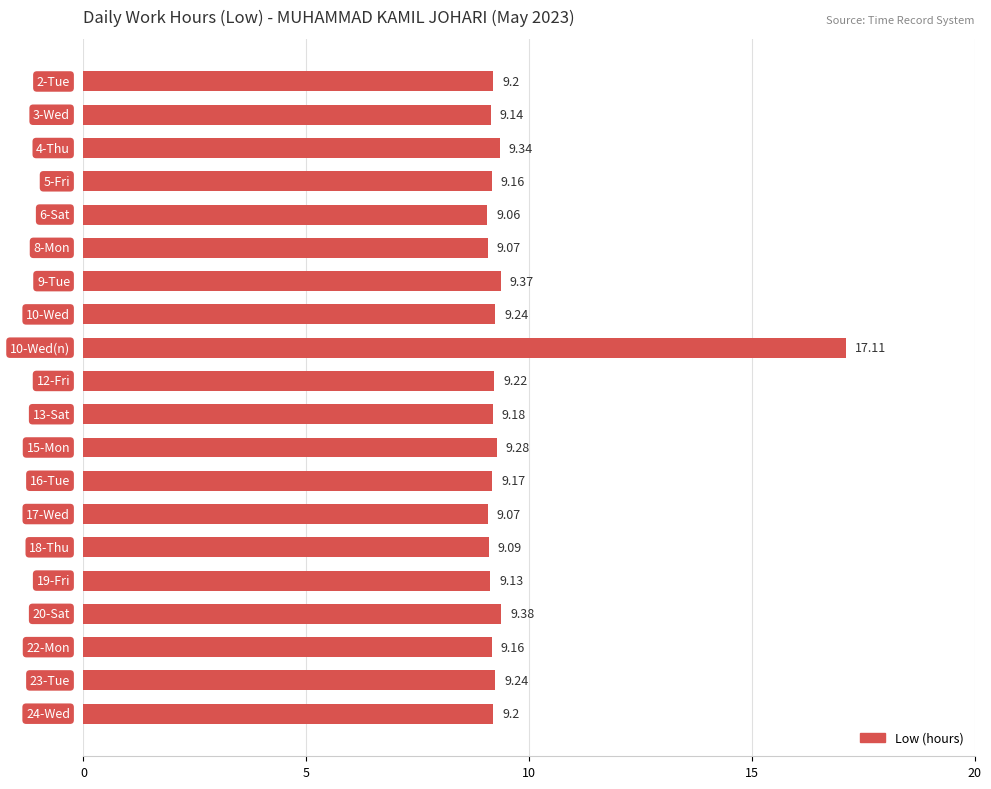

What is the difference between the second highest and second lowest values?

0.3